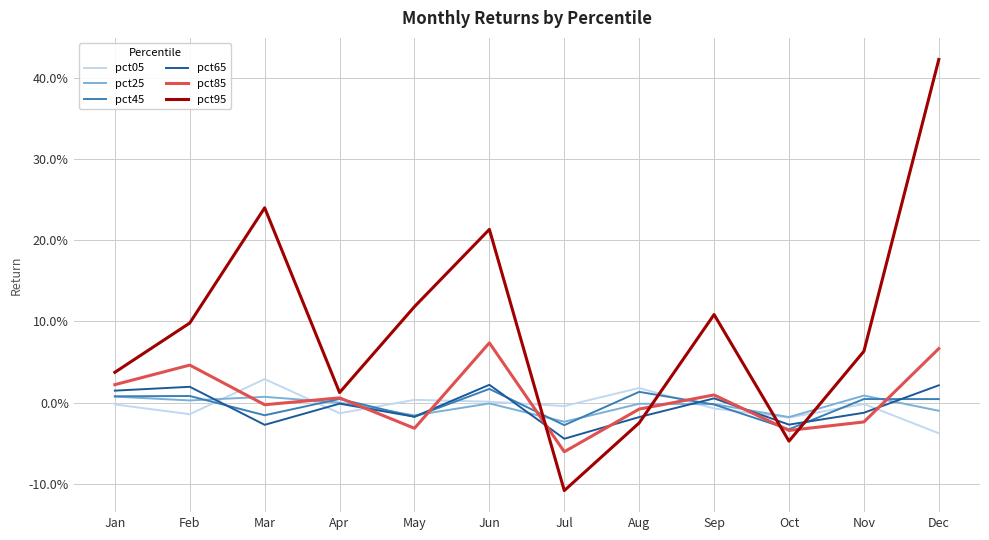

Which series has the widest spread of values?

pct95